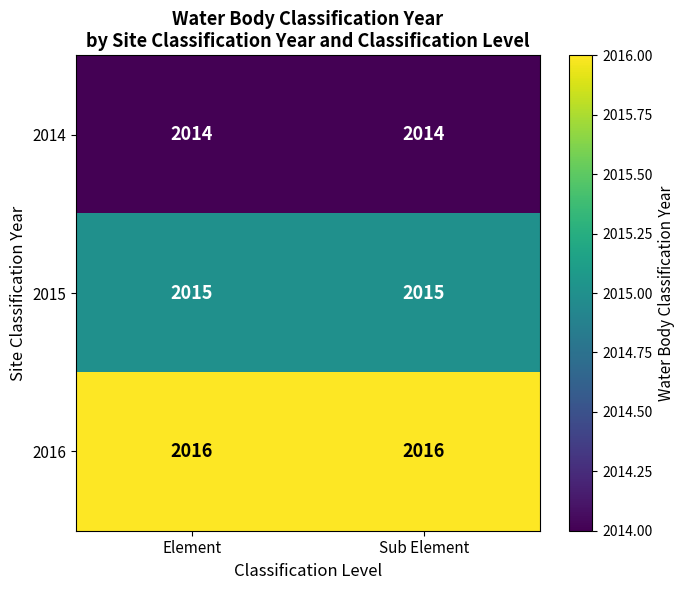

At how many categories does at least one series exceed 2014?

2